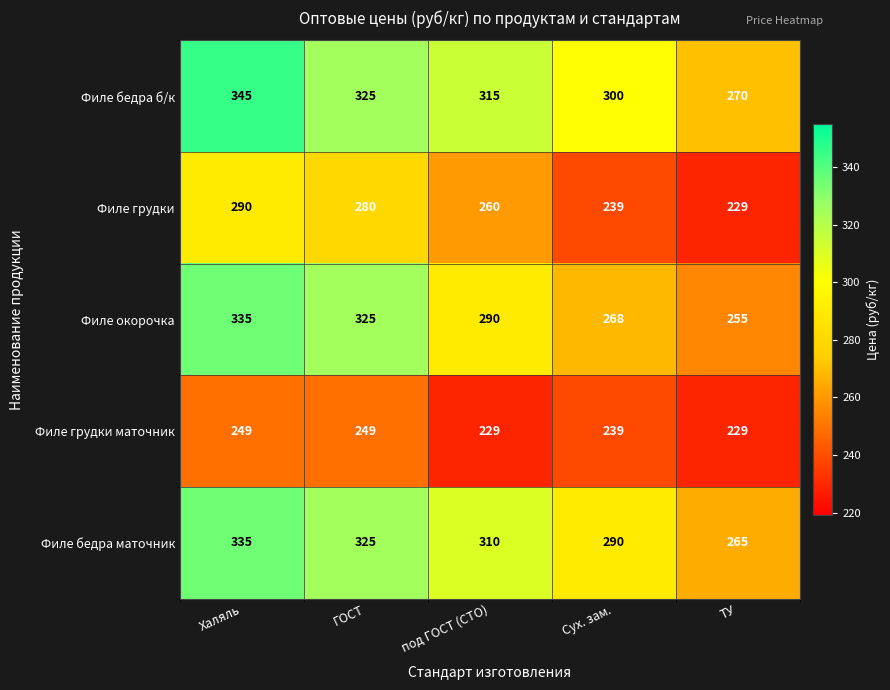

At which label does Филе бедра б/к first exceed 315?

Халяль